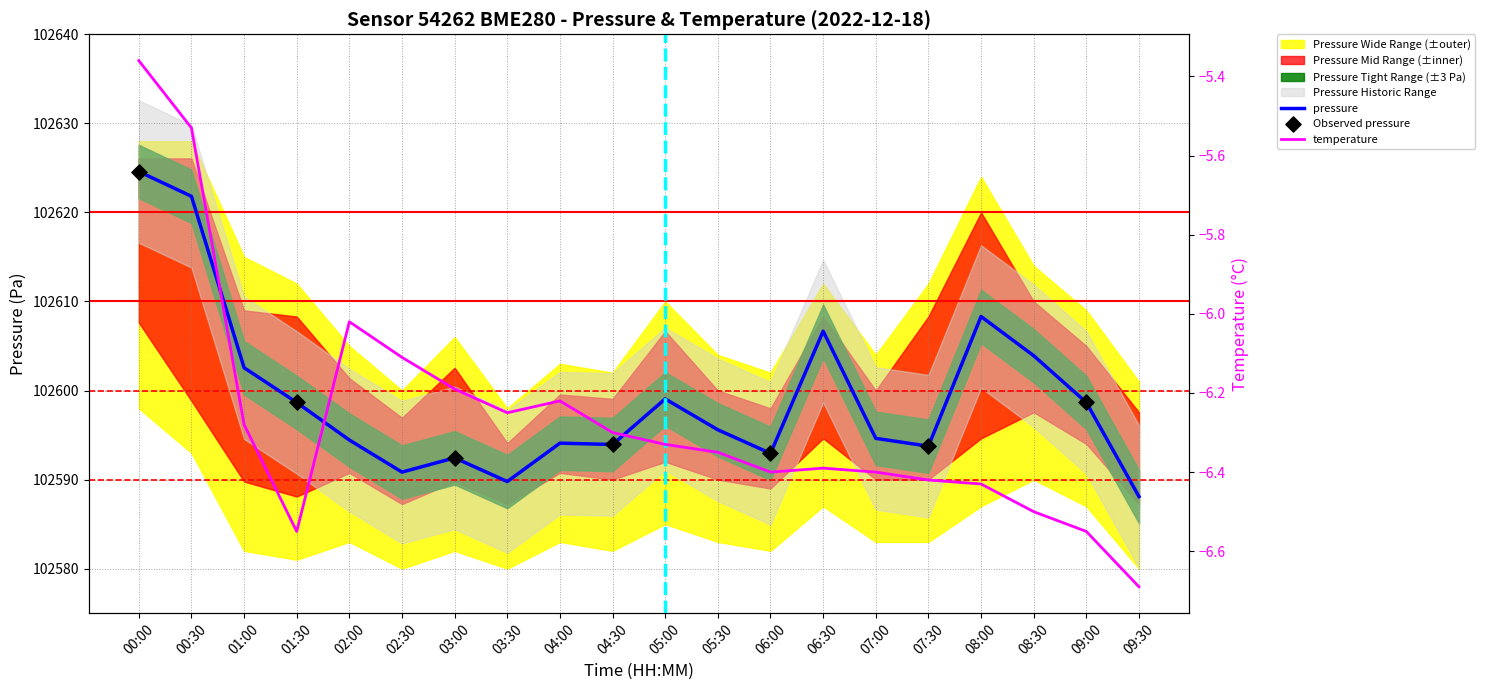

What is the total value across all series at 07:30?

102587.3